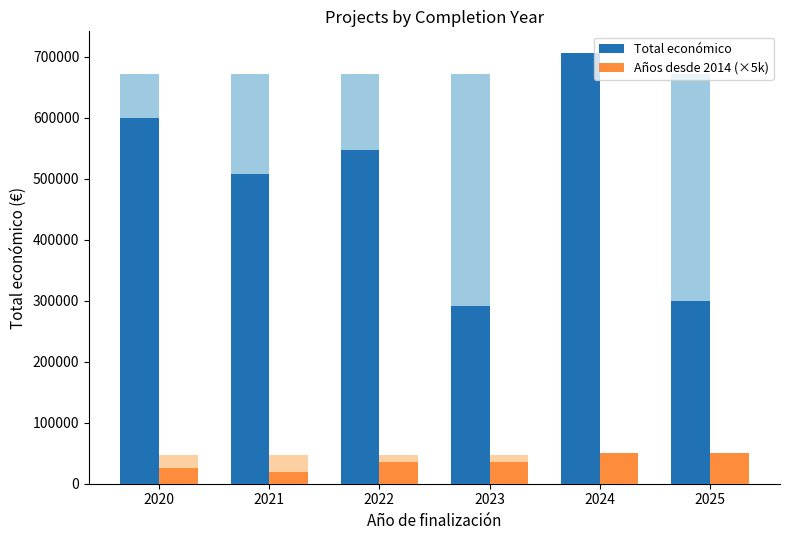

Which series changed the most between 2022 and 2024?

Total económico